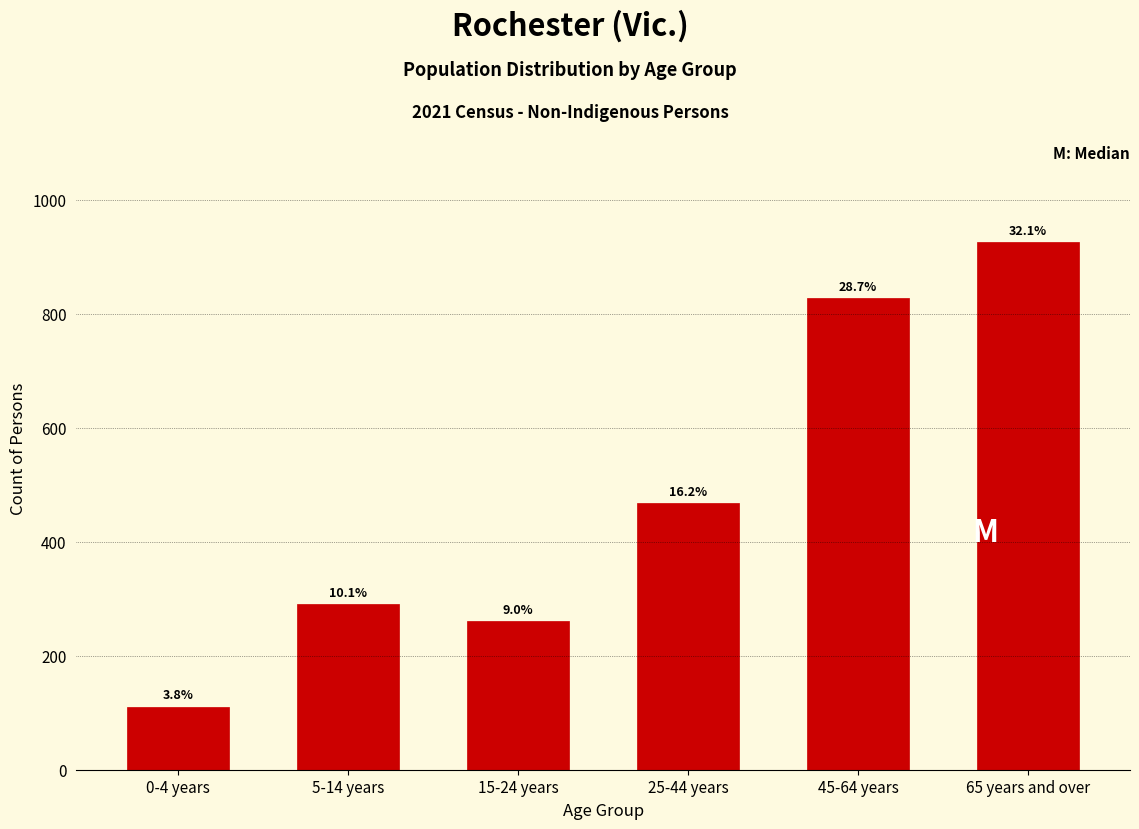

How many bars are there in total?

6